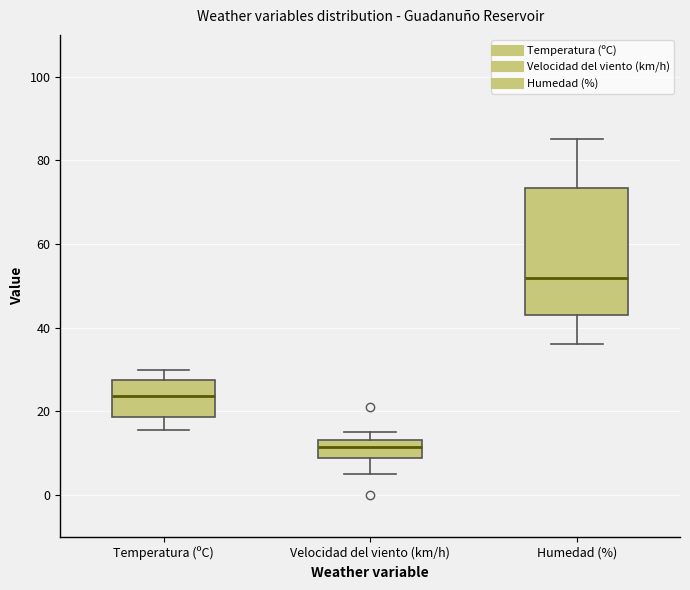

Reading left to right, read every box against the y-axis: the position of its median line, the range the box covers, and the ends of its whiskers. The values are not printed on the chart, so give them approximately, as read against the axis.

Temperatura (ºC): median 24, box 18 to 28, whiskers 16 to 30
Velocidad del viento (km/h): median 12, box 8 to 14, whiskers 6 to 16
Humedad (%): median 52, box 44 to 74, whiskers 36 to 86